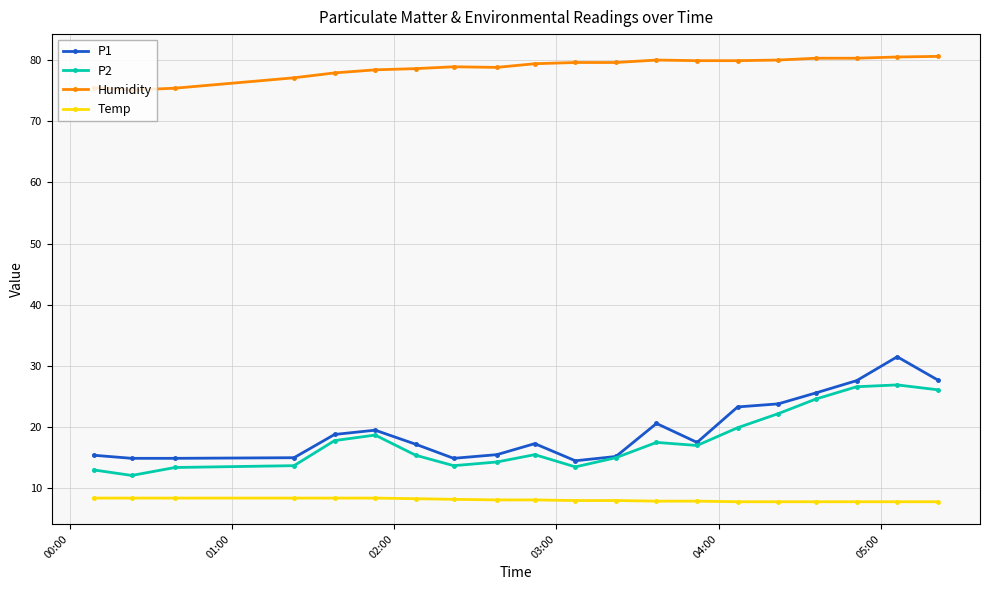

What is the value of the P2 point at the 9th from the left?

14.3